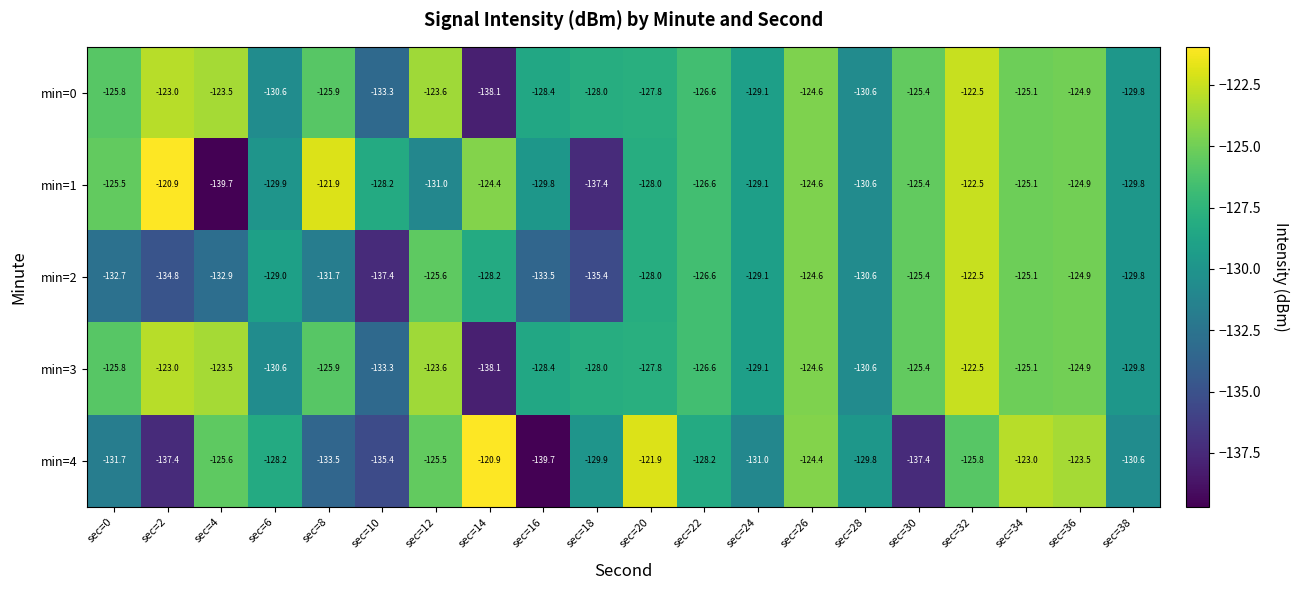

What is the difference between the maximum and minimum values in the min=4 series?

18.8